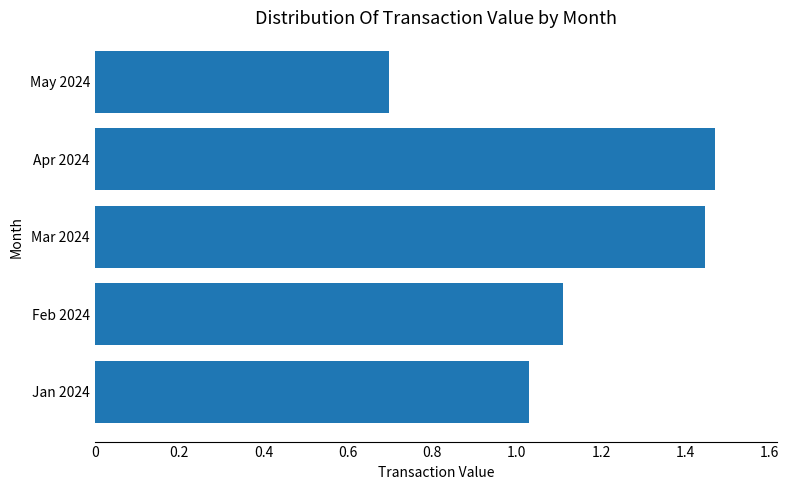

Are the bars horizontal?

Yes